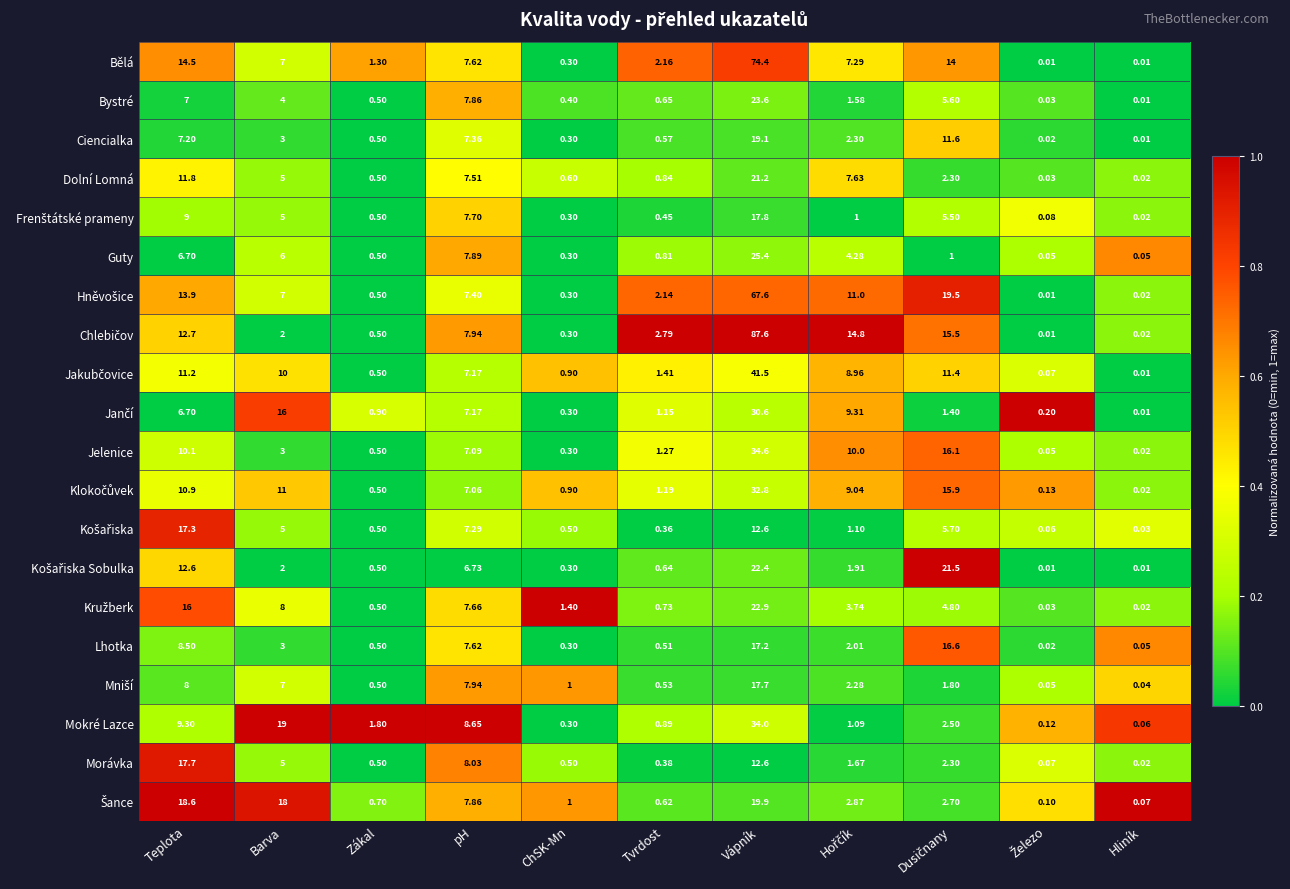

At which label does Jelenice first exceed 3?

Teplota